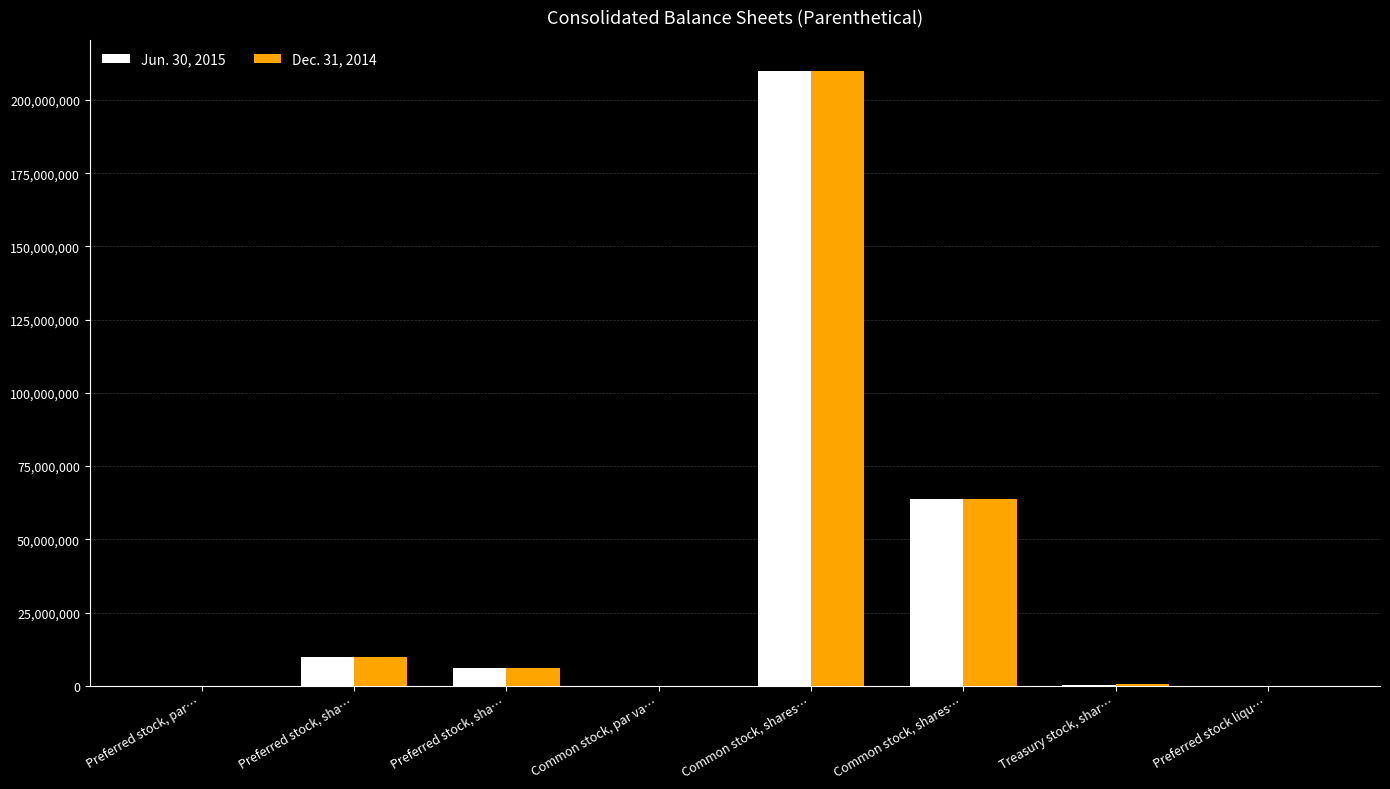

The value of Dec. 31, 2014 at Preferred stock liqu… is 15.4. True or false?

False